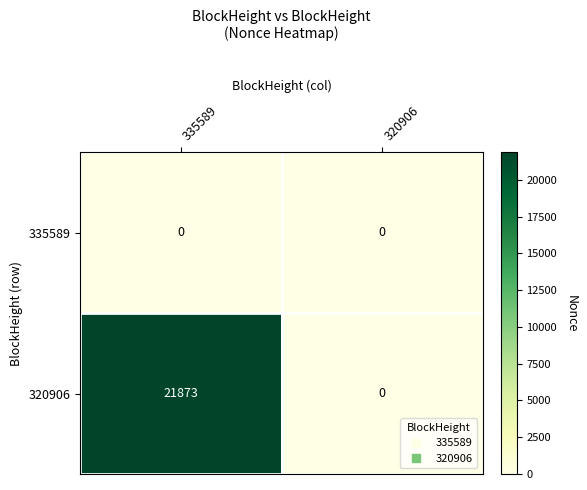

At 335589, list the series in order from smallest to largest.

335589, 320906